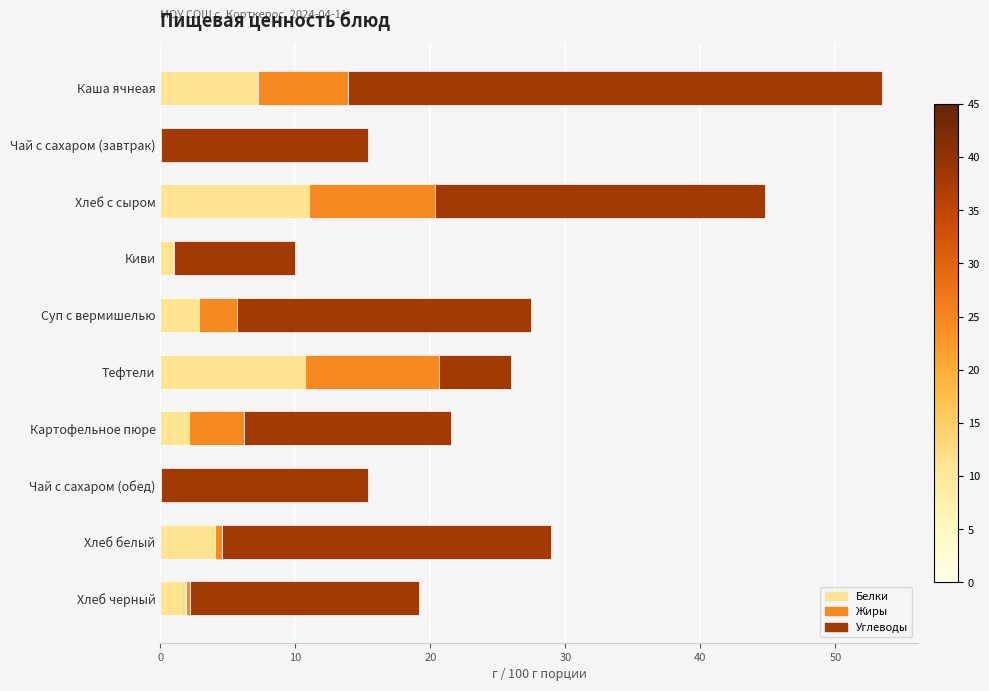

At which category is the sum across all series the highest?

Каша ячнеая